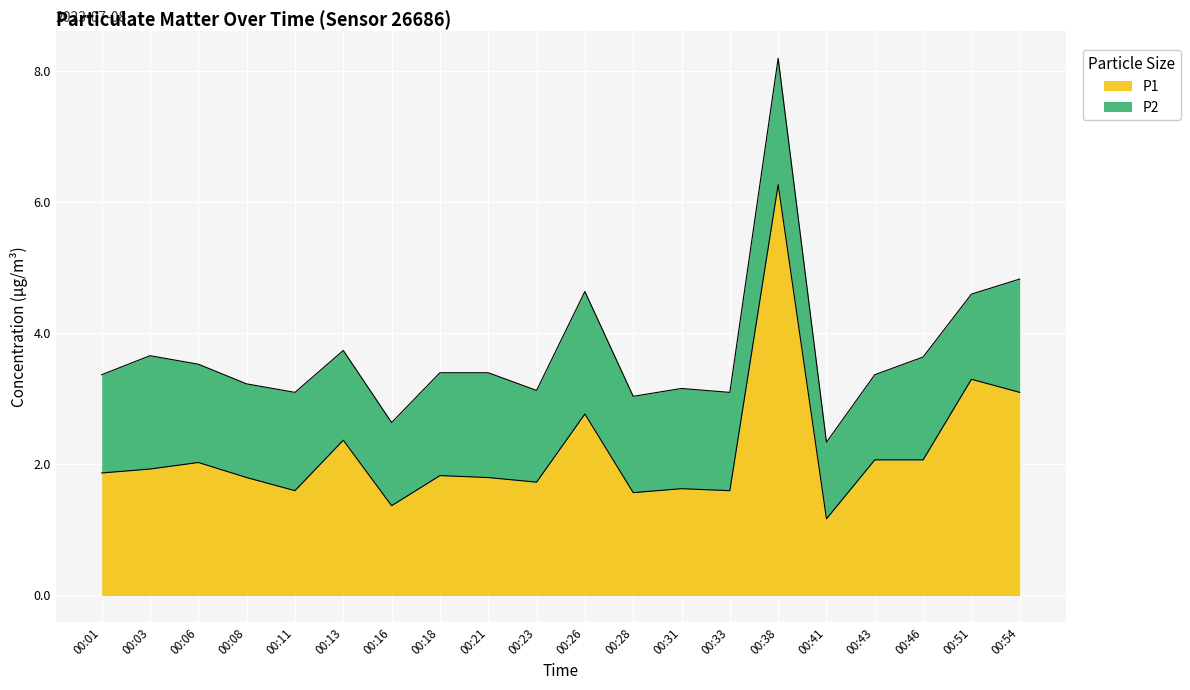

Read the value at 00:18.

1.8